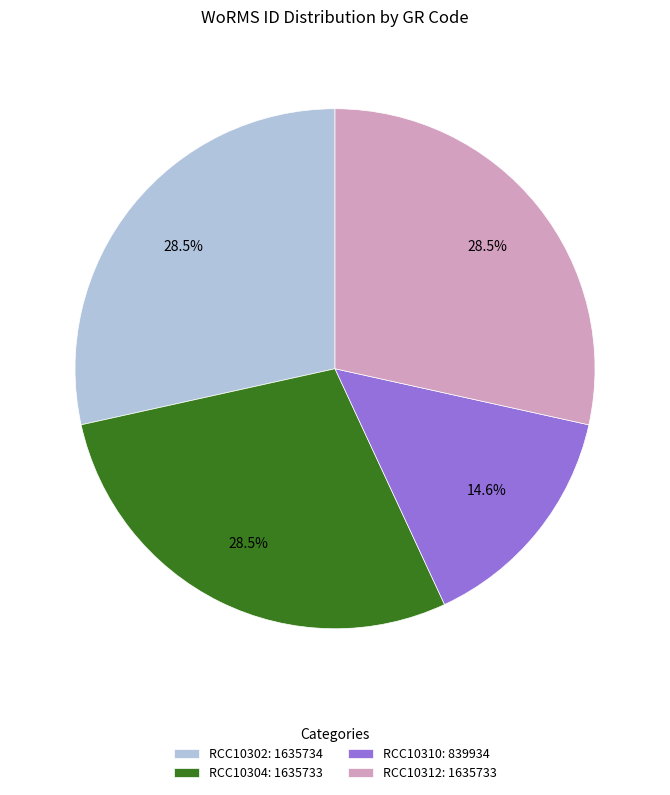

How many slices are in this pie chart?

4